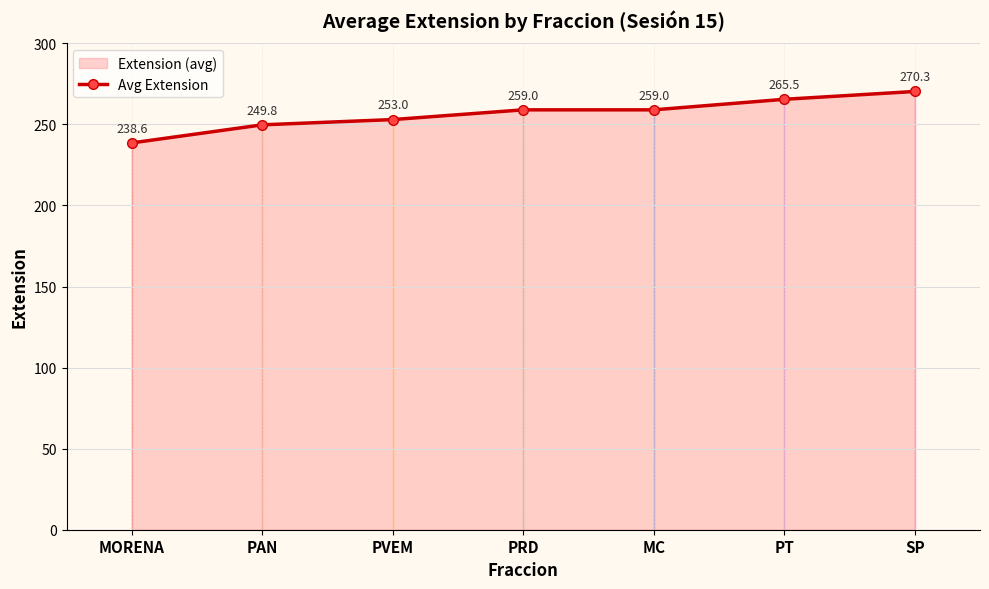

Count the number of data series in this chart.

1